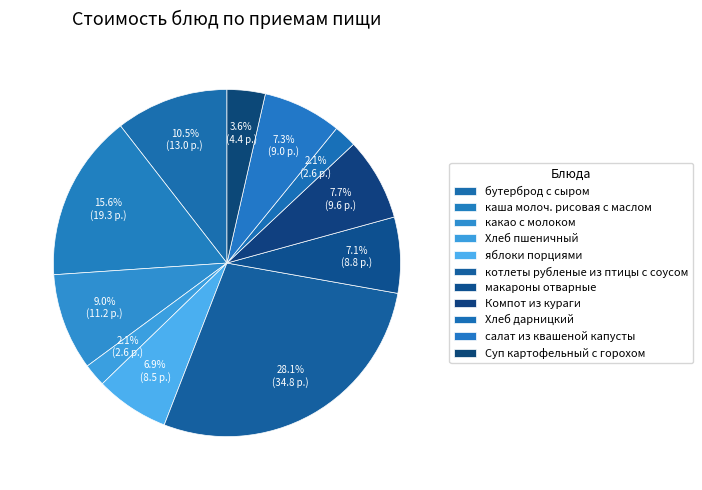

How many segments does this pie chart have?

11